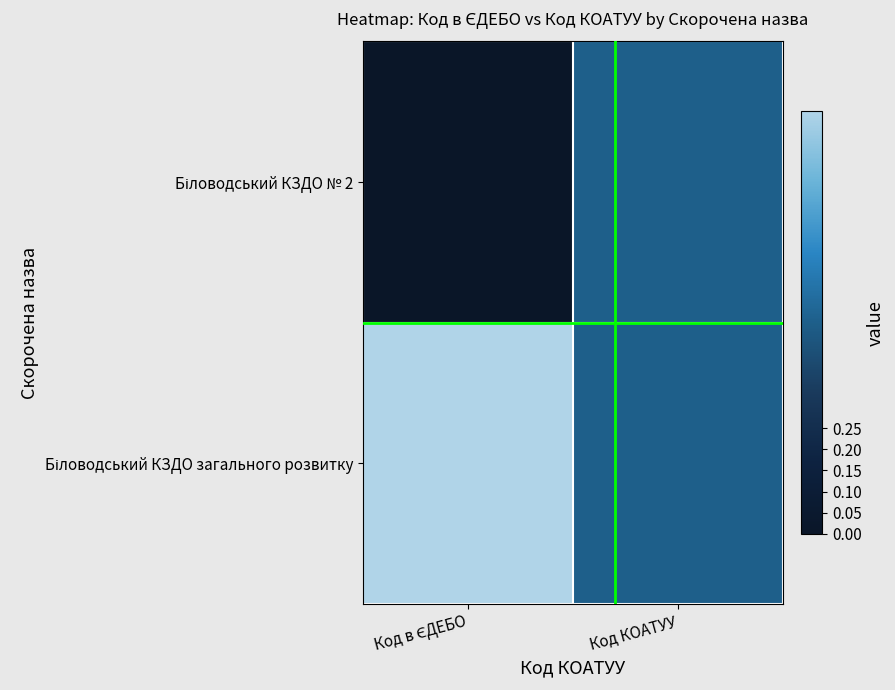

What is the maximum value shown in the chart?

1.0